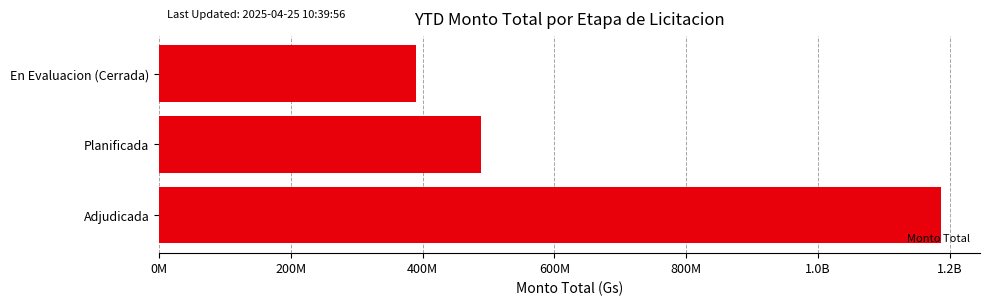

Does the chart contain any negative values?

No